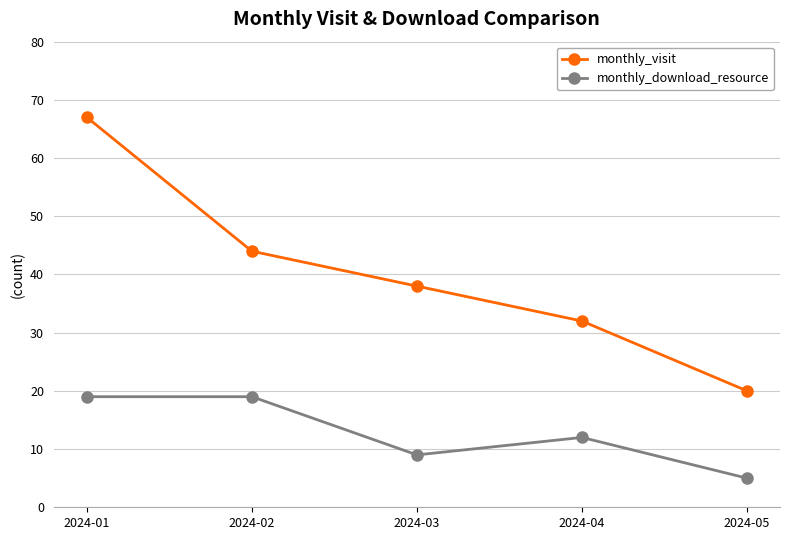

Read the monthly_visit value at 2024-04.

32